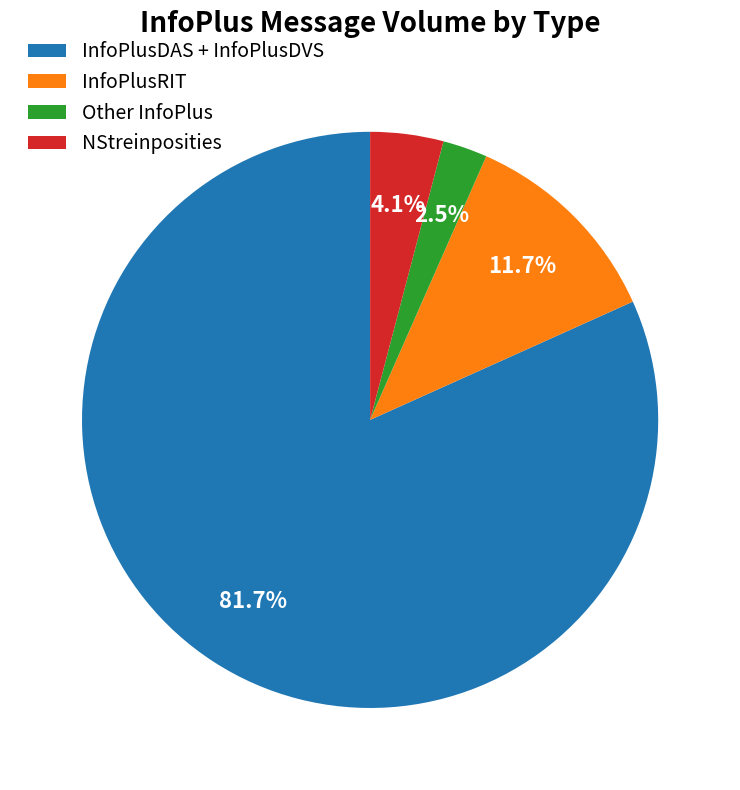

To the nearest percent, what percentage of the pie is NStreinposities?

4%